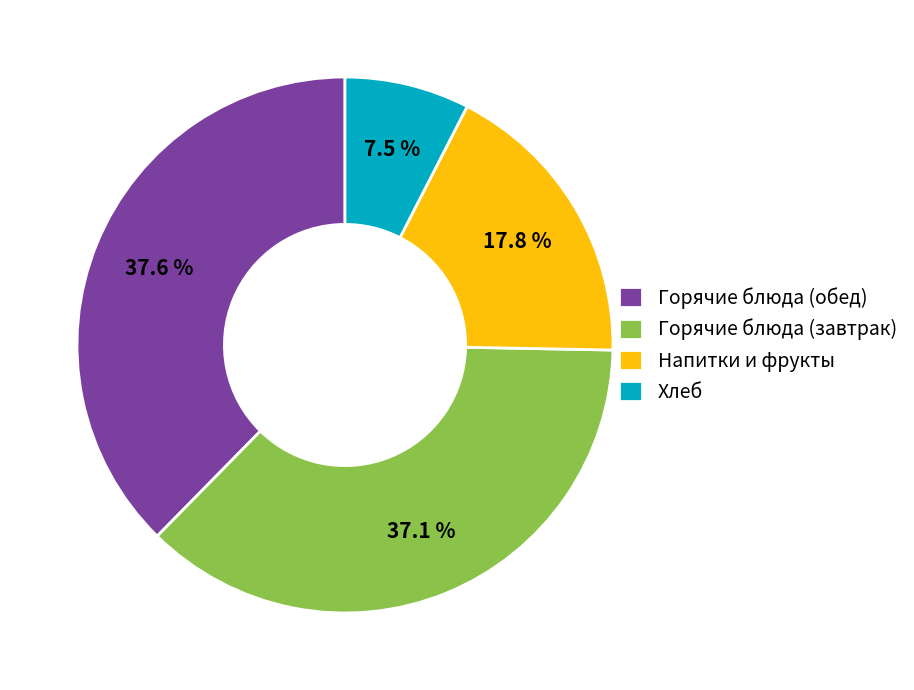

Does any single category account for the majority?

No